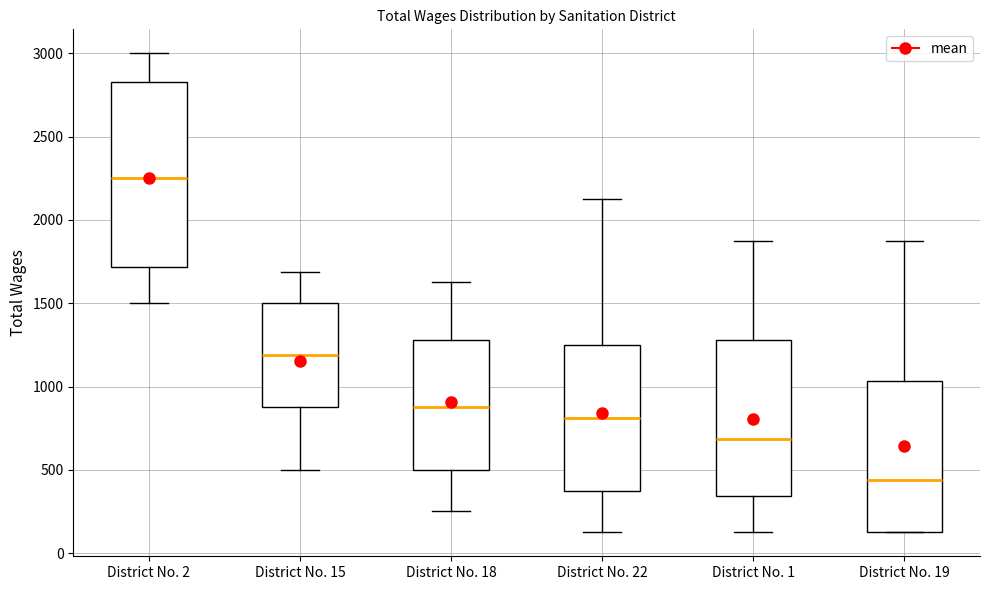

Which box's median line is the highest?

District No. 2